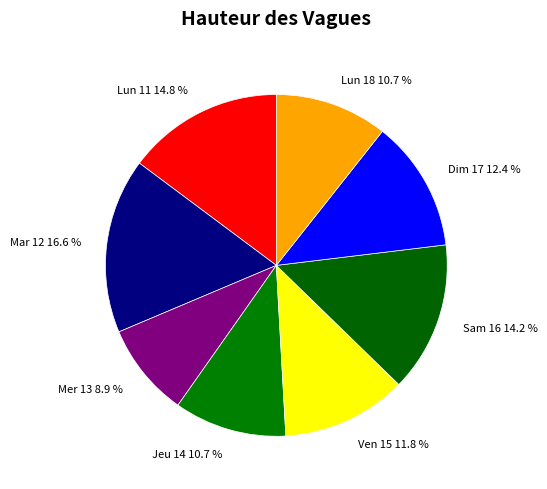

Which has a higher value, Sam 16 14.2 % or Dim 17 12.4 %?

Sam 16 14.2 %